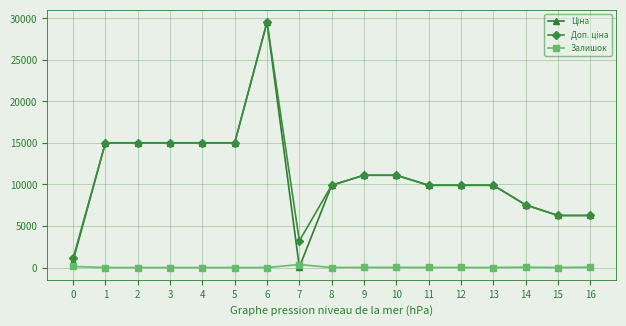

What is the maximum value shown in the chart?

29548.9